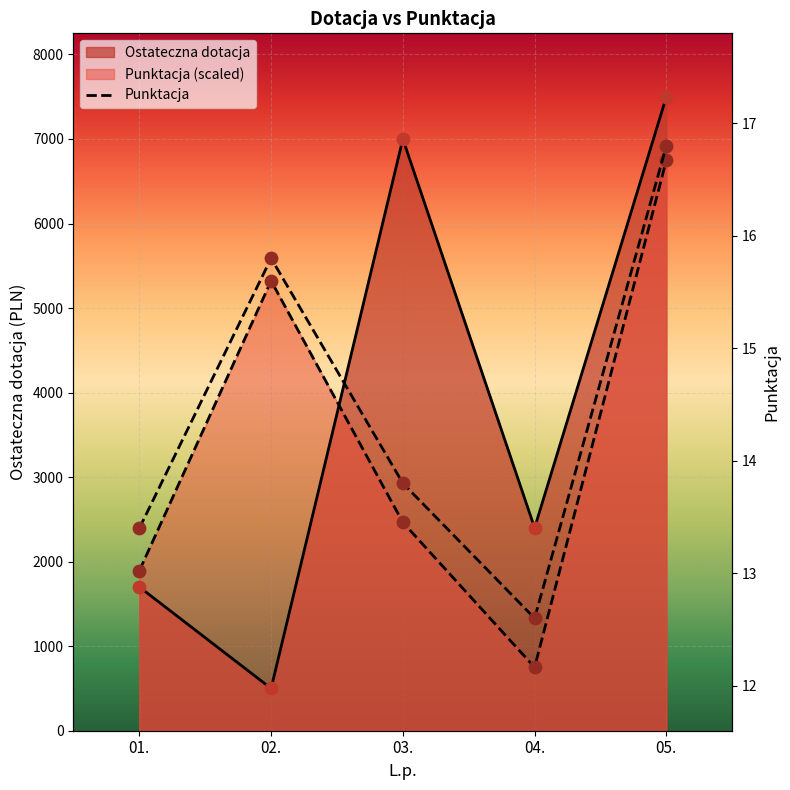

What is the change in value from 01. to 03.?

+0.4